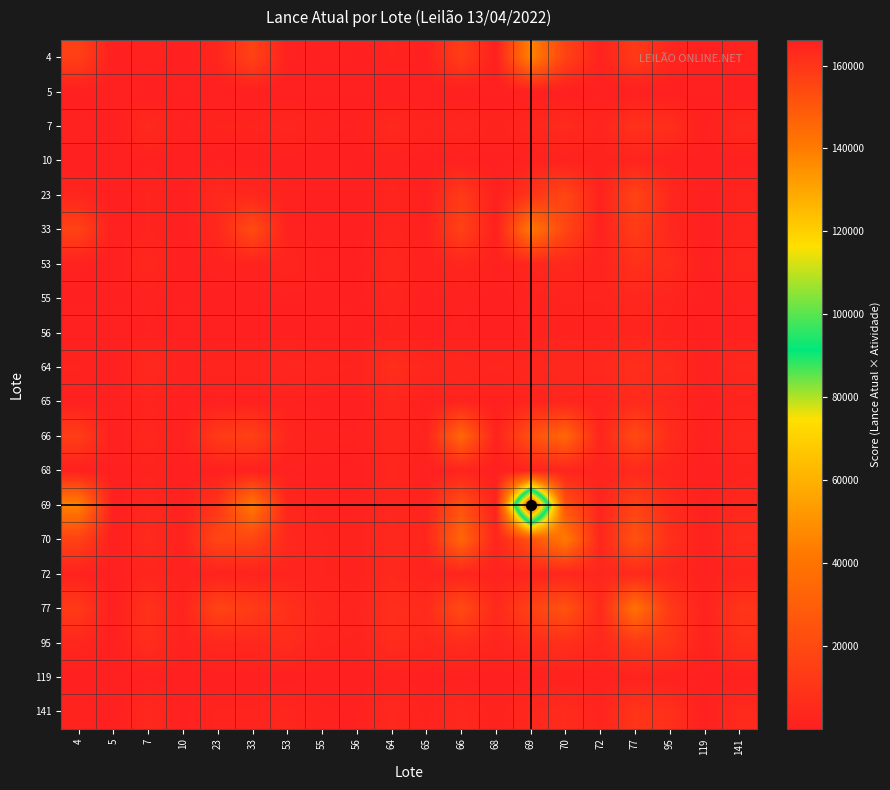

Rank the series at 56 from highest to lowest value.

77, 64, 95, 70, 72, 69, 66, 7, 141, 53, 33, 119, 23, 56, 55, 4, 10, 65, 68, 5